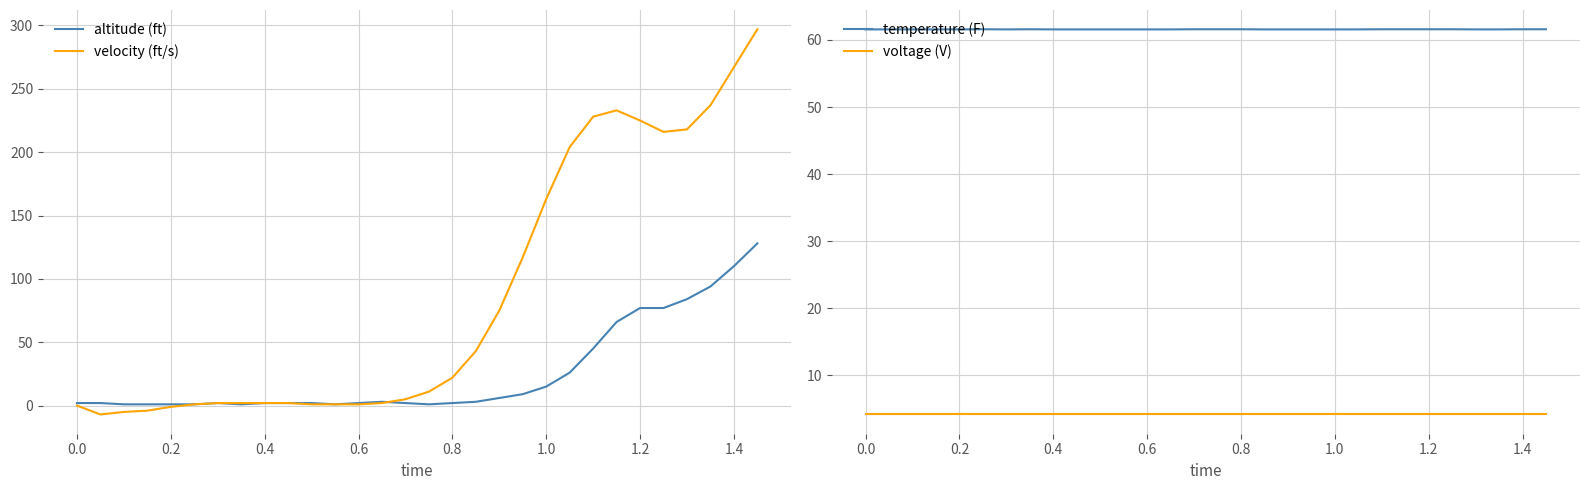

True or false: temperature (F) and voltage (V) cross at least once.

False